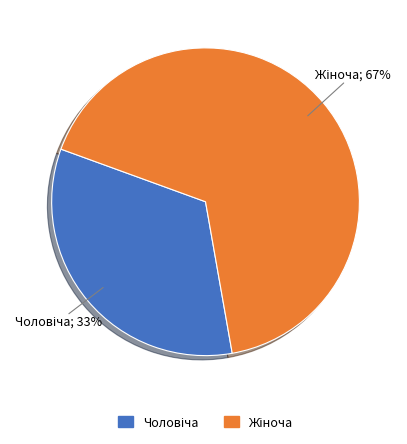

Is there any slice that represents more than half of the pie?

Yes